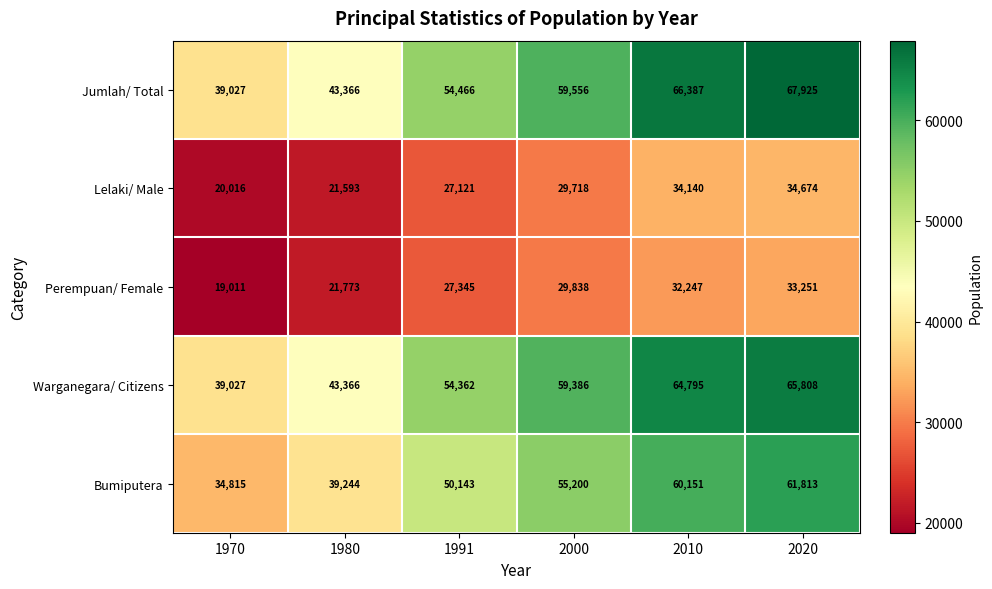

What is the difference between the Jumlah/ Total values at 2020 and 1991?

13459